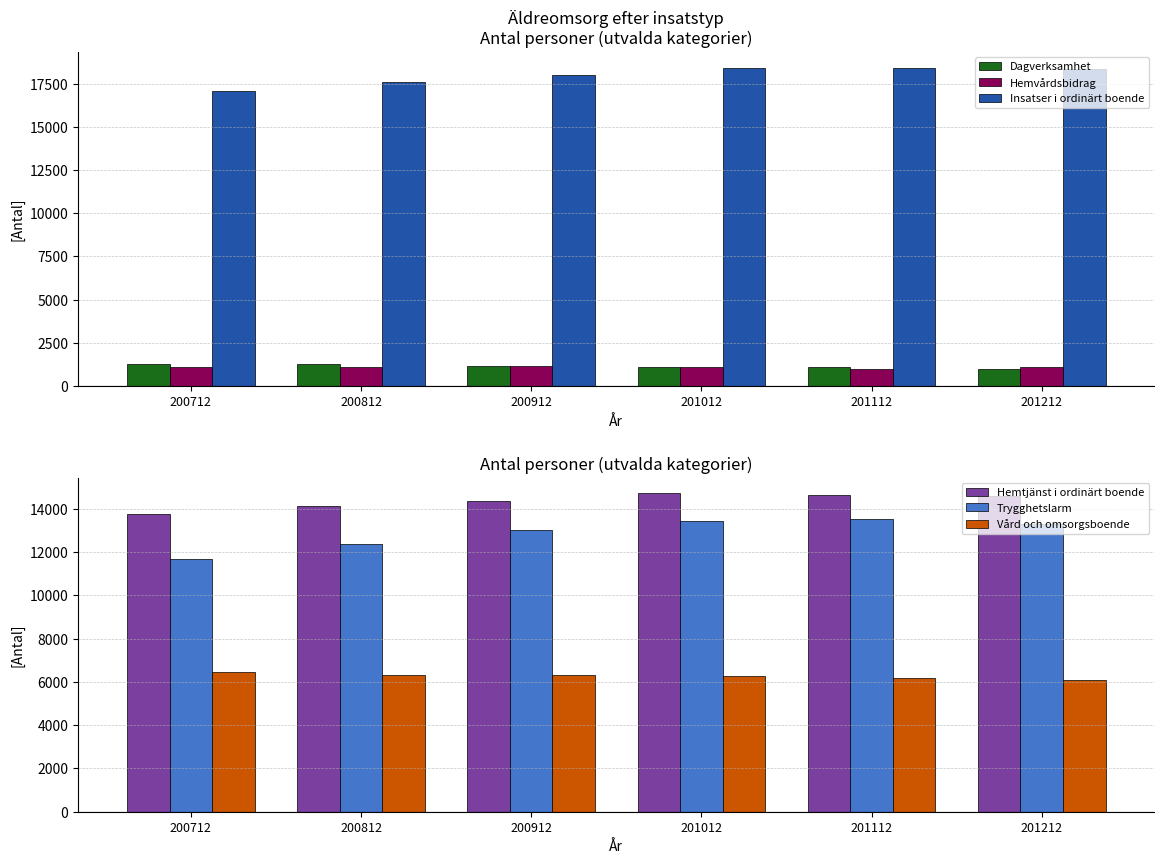

What is the smallest value displayed?

999